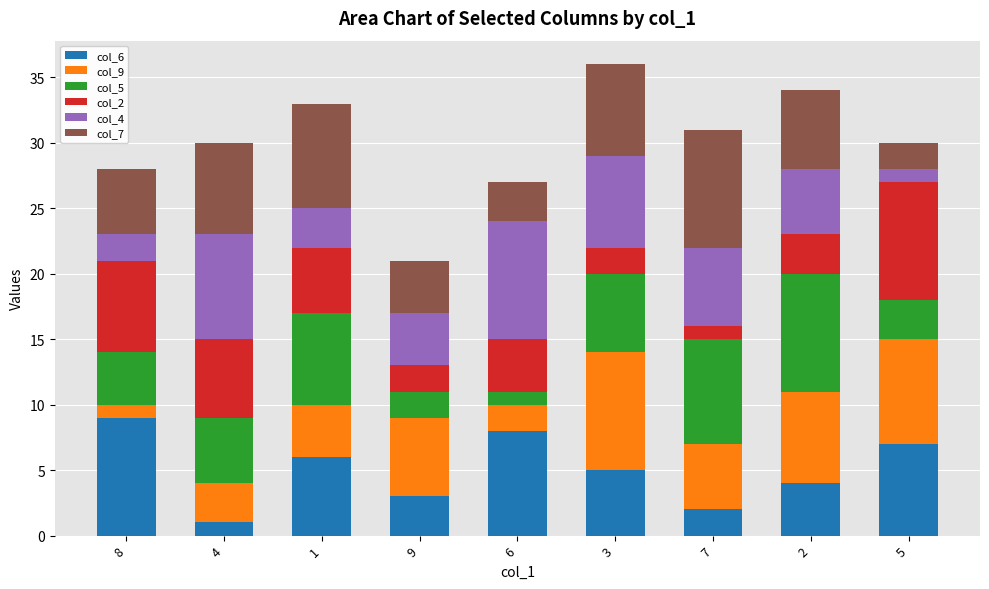

List the labels in order of col_6 value, smallest first.

4, 7, 9, 2, 3, 1, 5, 6, 8